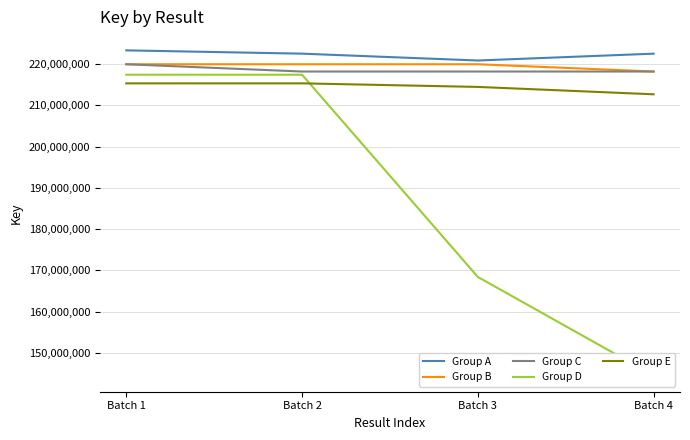

Reading left to right, transcribe all the data shown in this chart.

Group A: 223294204	222495755	220836862	222495863
Group B: 219931323	219930899	219930770	218168895
Group C: 219930622	218168043	218168372	218168194
Group D: 217396862	217397086	168402821	144534903
Group E: 215301876	215302648	214439545	212651736